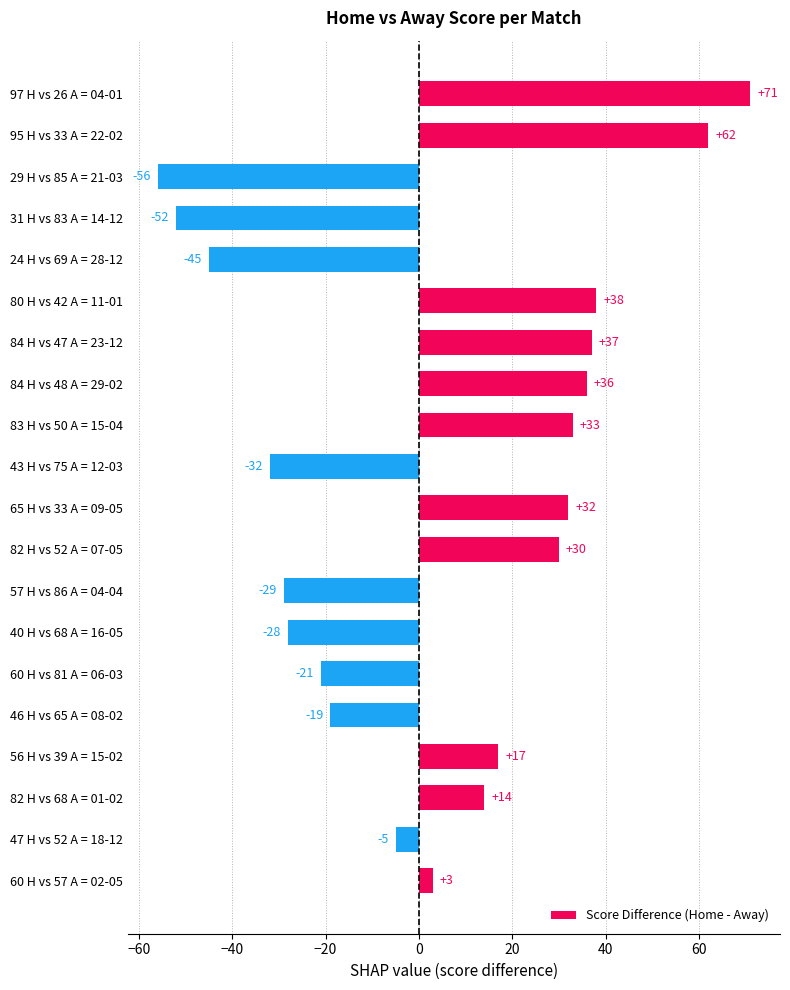

What is the difference between the maximum and second lowest values?

123